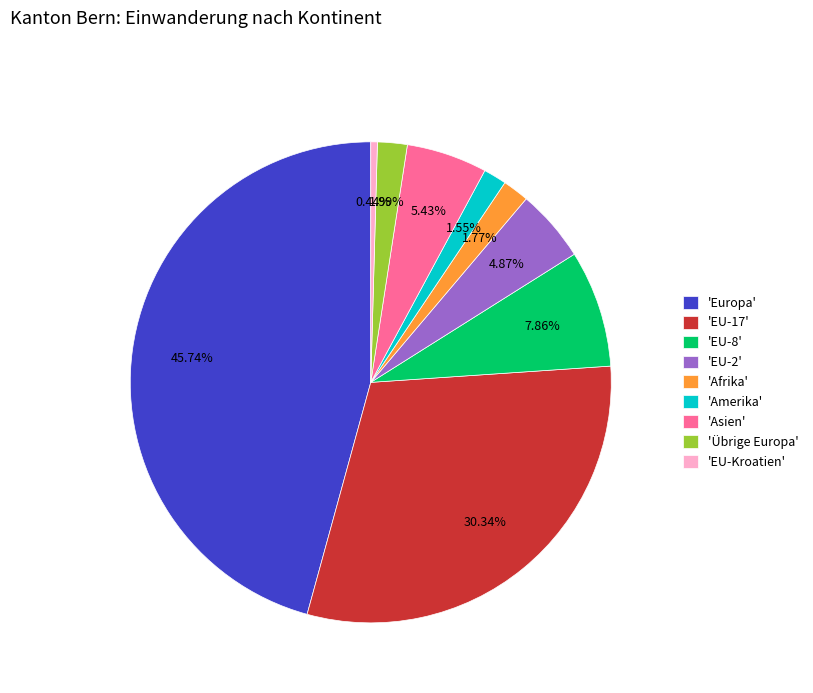

Do 'Übrige Europa' and 'Asien' together represent more than half of the pie?

No